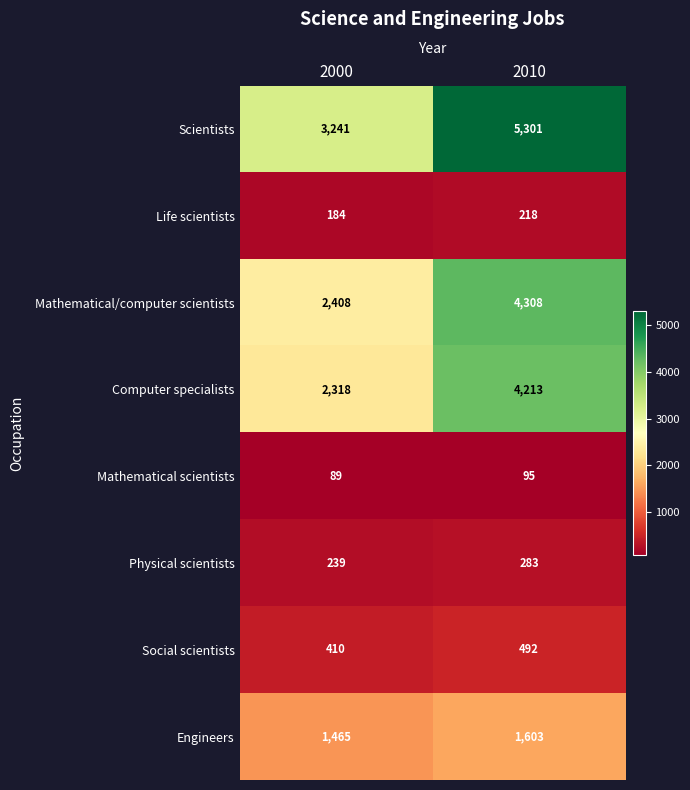

What is the total value across all series at 2010?

16513